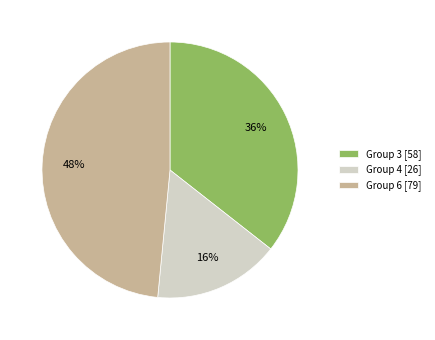

Which slice is the smallest?

Group 4 [26]